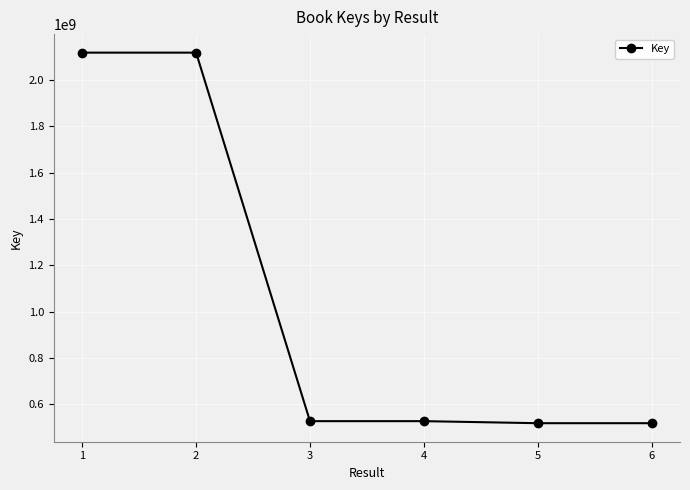

What is the value of the 3rd point from the left?

528031734